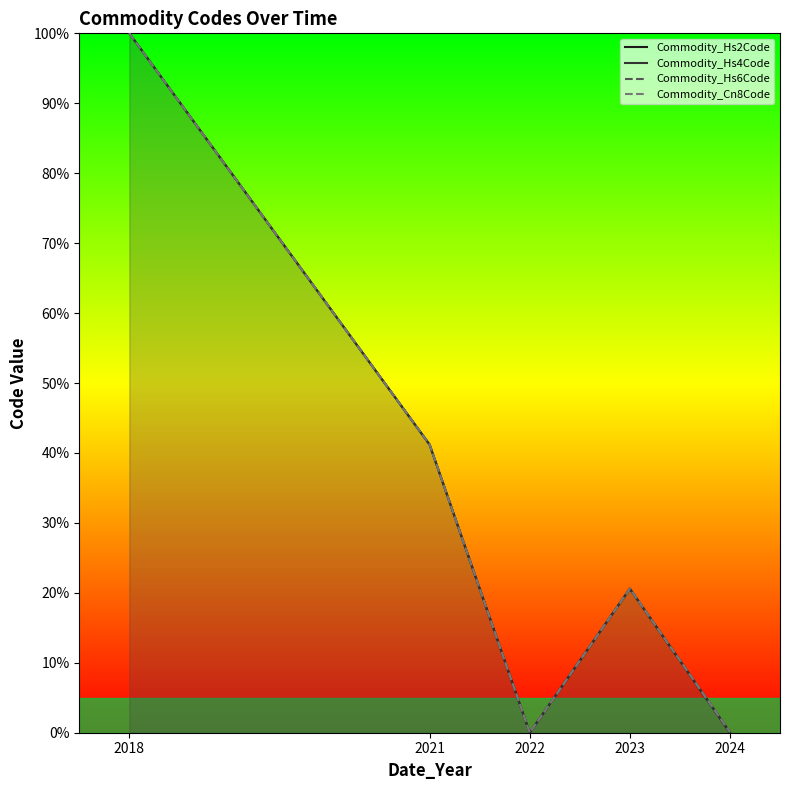

Which series has the largest range (max minus min)?

Commodity_Hs2Code